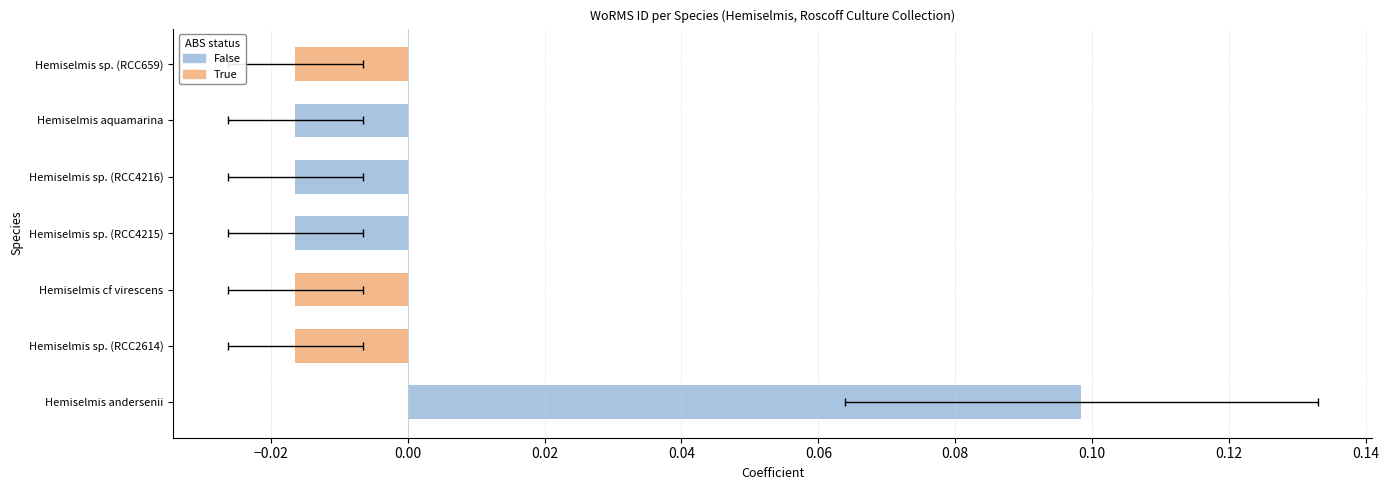

The chart shows a value of -0.0 at Hemiselmis cf virescens. True or false?

True